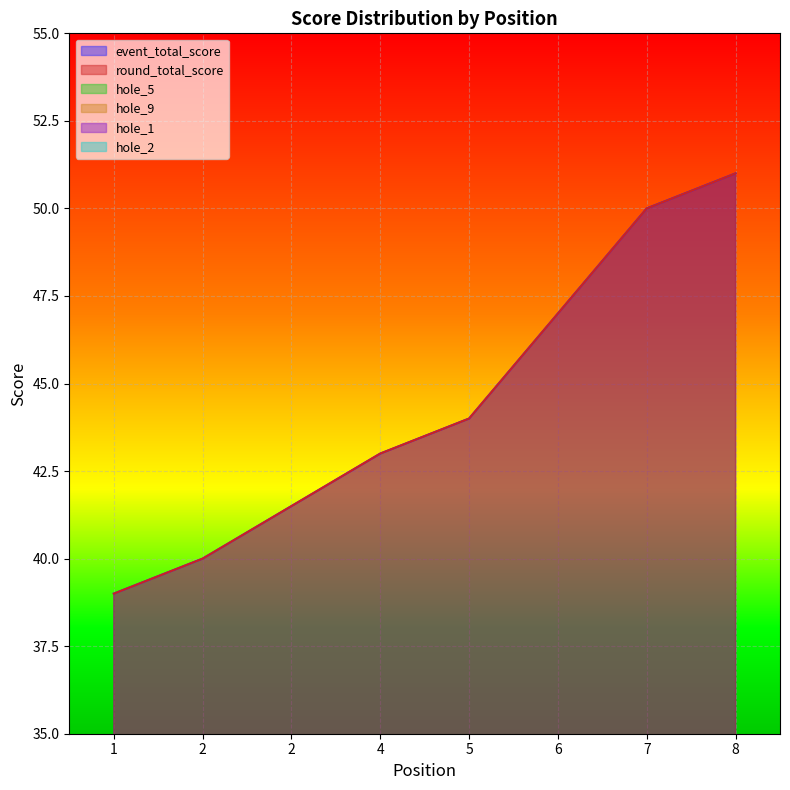

What is the difference between the highest and lowest values at 5?

42